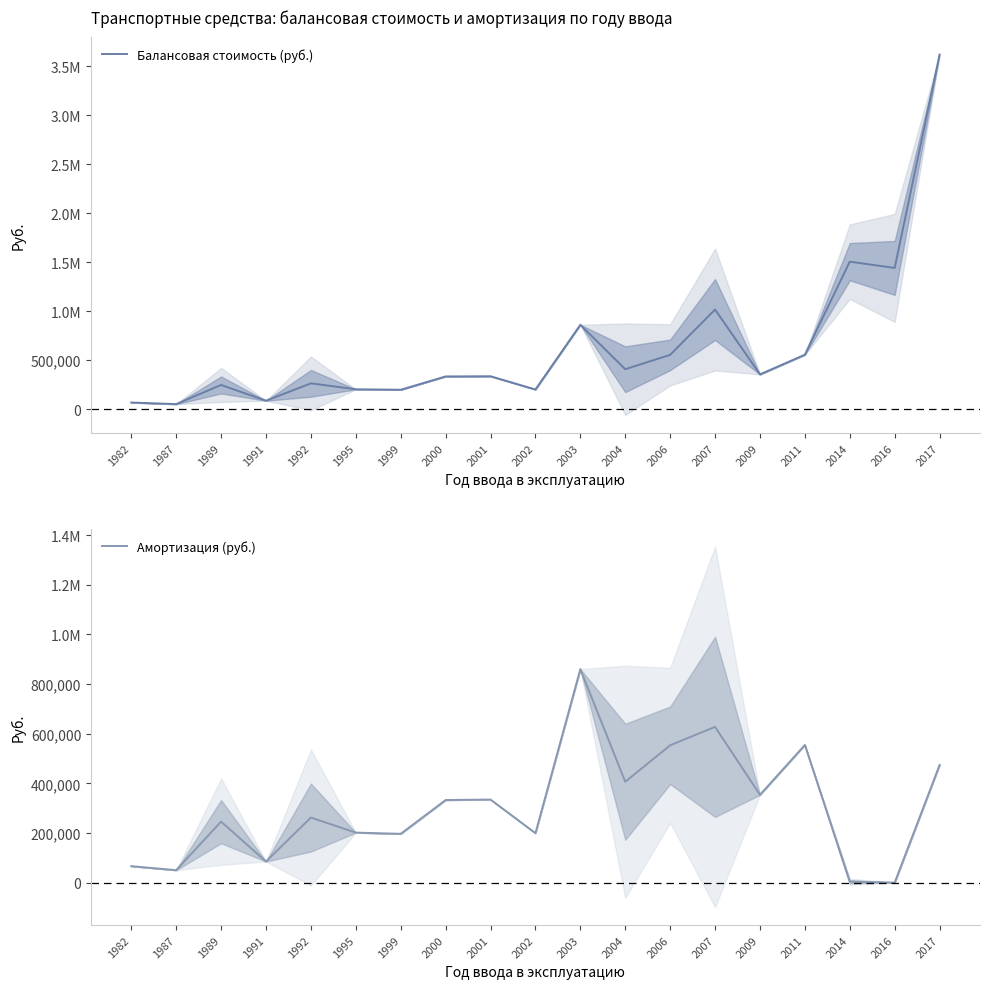

Rank the categories by Амортизация (руб.) value from lowest to highest.

2016, 2014, 1987, 1982, 1991, 1999, 2002, 1995, 1989, 1992, 2000, 2001, 2009, 2004, 2017, 2006, 2011, 2007, 2003